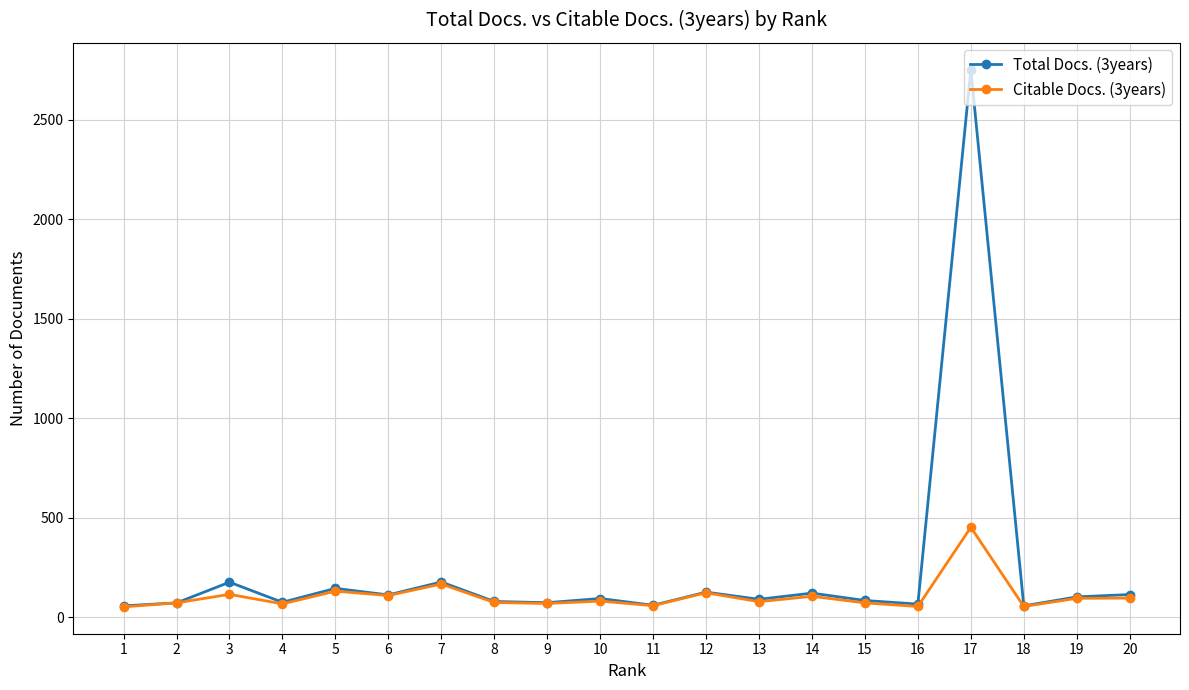

What is the smallest value displayed?

51